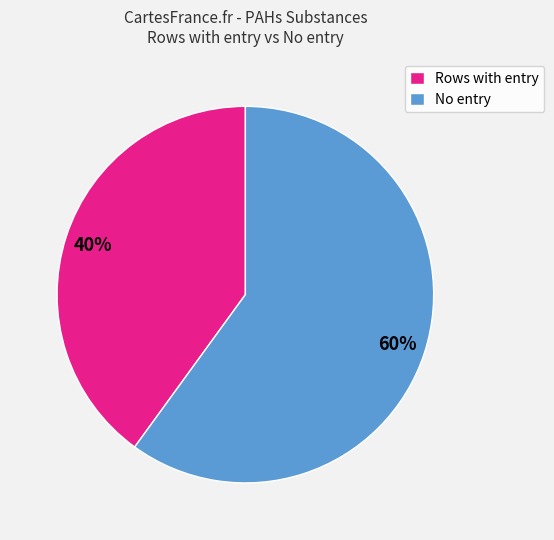

Which has a higher value, No entry or Rows with entry?

No entry